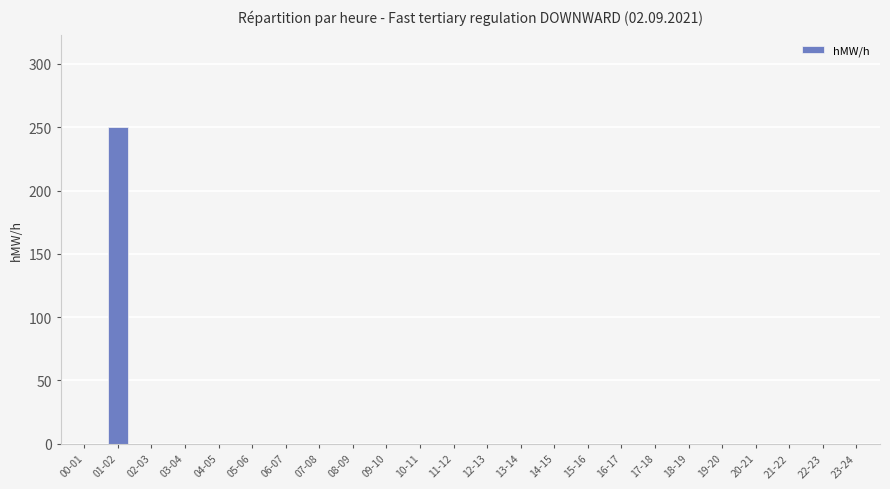

Reading left to right, extract all data points from this chart.

0	250	0	0	0	0	0	0	0	0	0	0	0	0	0	0	0	0	0	0	0	0	0	0